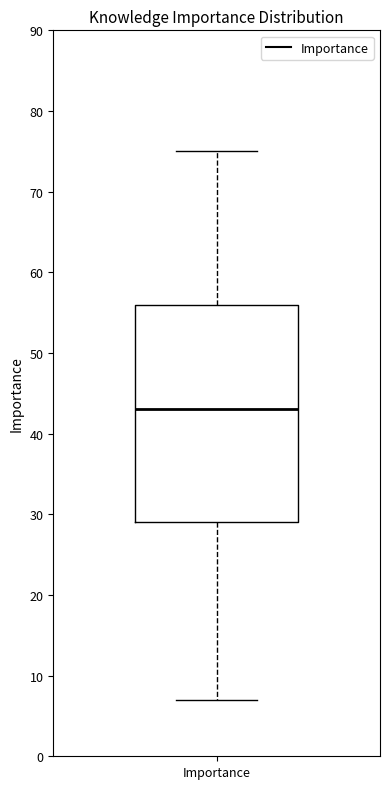

Read this box plot against the y-axis: the position of the median line, the range covered by the box, and the ends of both whiskers. The values are not printed on the chart, so give them approximately, as read against the axis.

median 43, box 29 to 56, whiskers 7 to 75